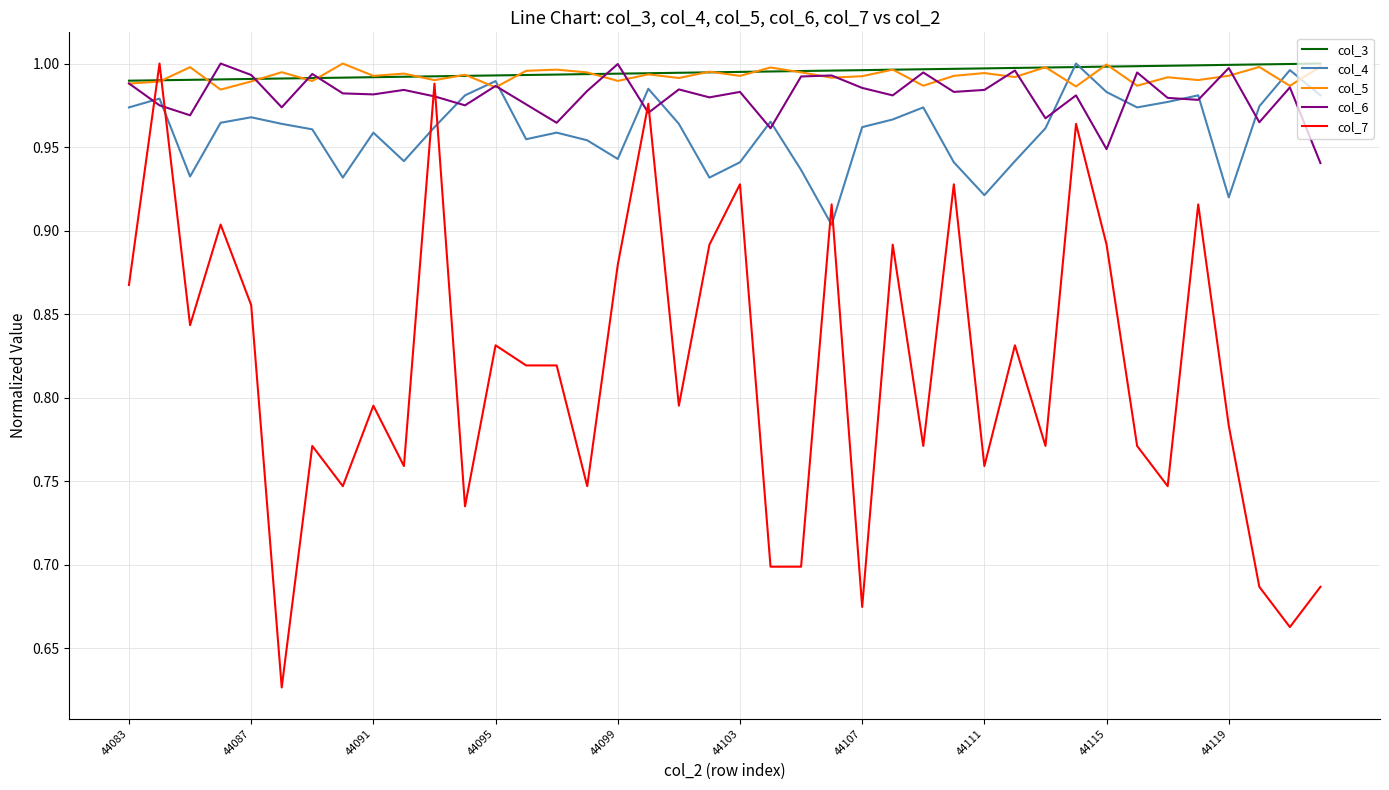

Count the number of data series in this chart.

5